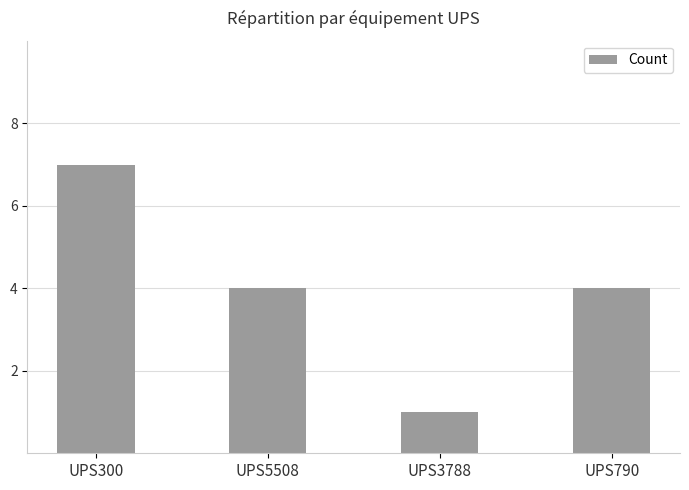

What is the label of the 1st bar from the left?

UPS300